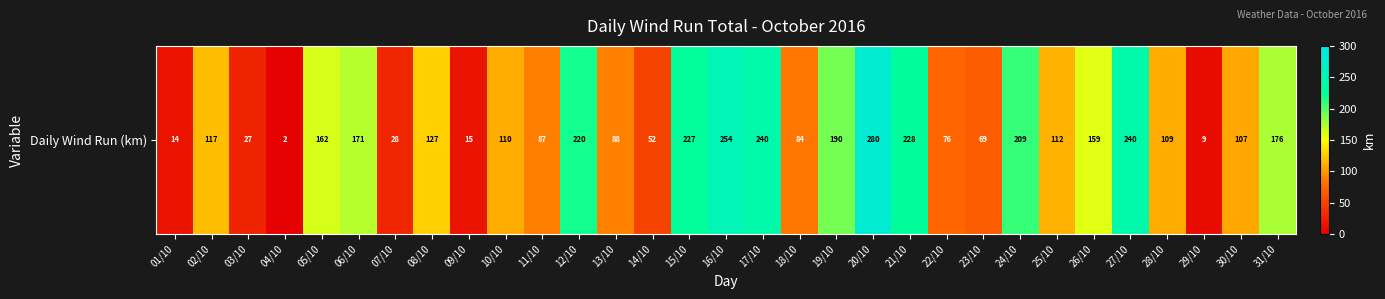

The value at 26/10 is 158.7. True or false?

True